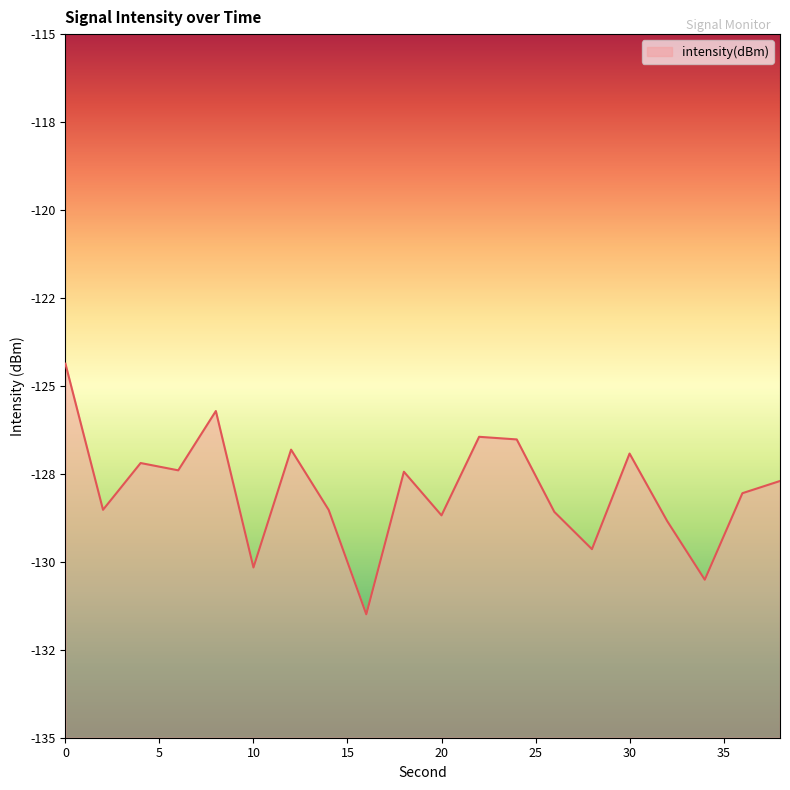

How many points are lower than both their immediate neighbors (excluding endpoints)?

7